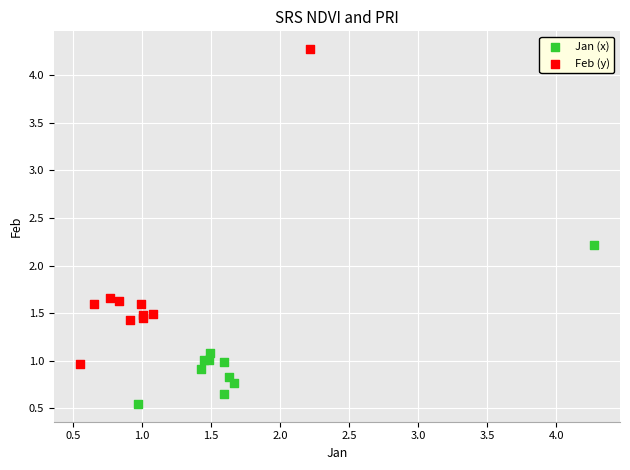

Which series contains the lowest Y value?

Jan (x)